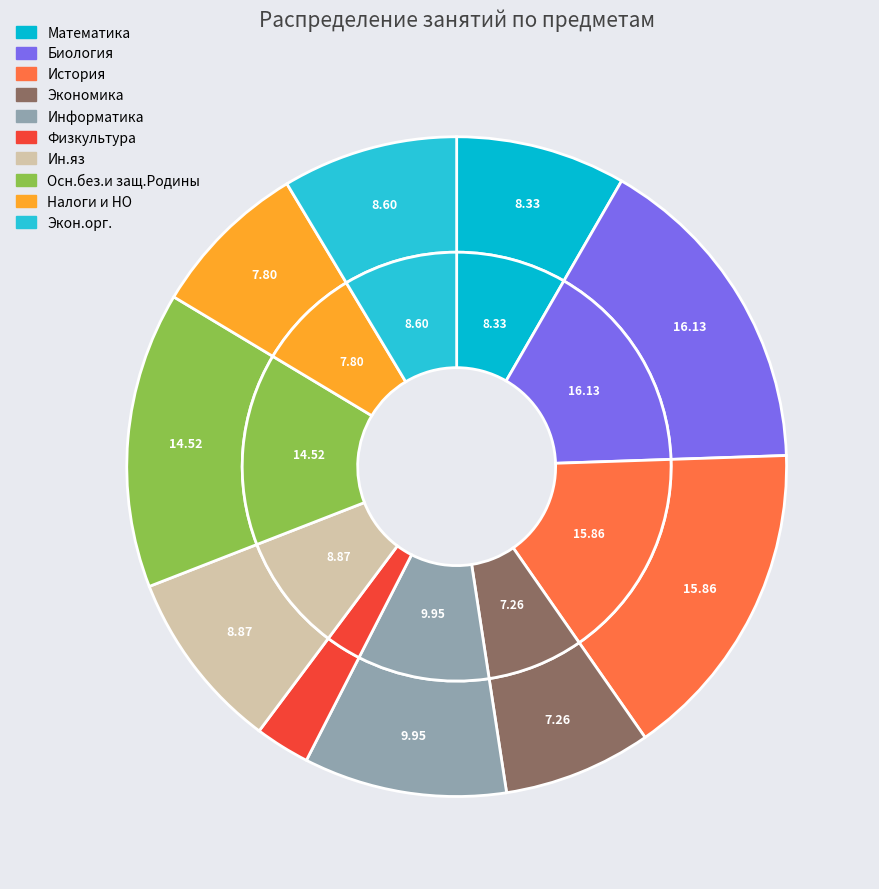

Is there any slice that represents more than half of the pie?

No